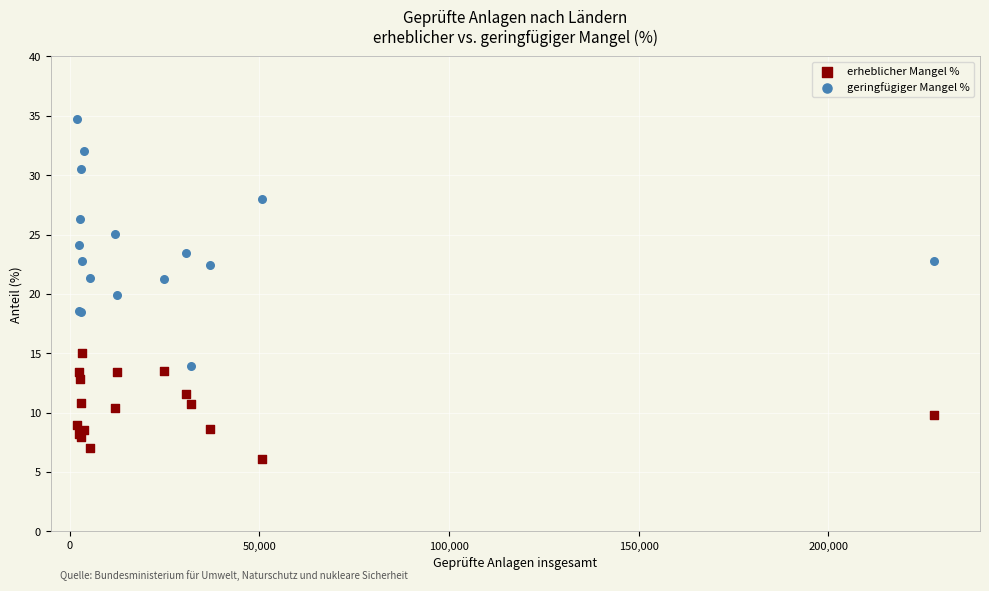

Which series reaches the minimum Y coordinate?

erheblicher Mangel %